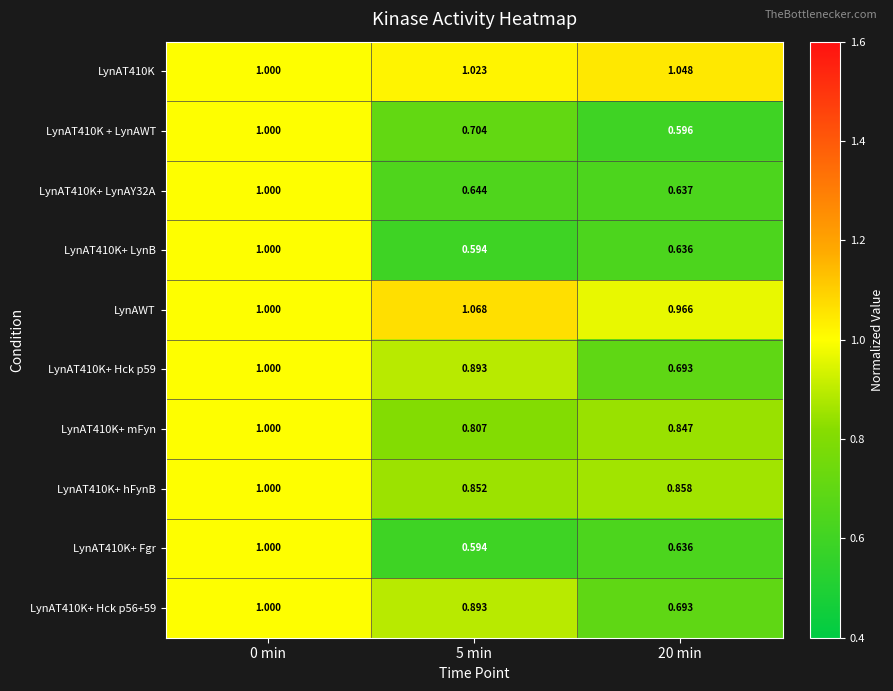

Is the value of LynAT410K+ LynAY32A at 20 min greater than the value of LynAWT at 20 min?

No